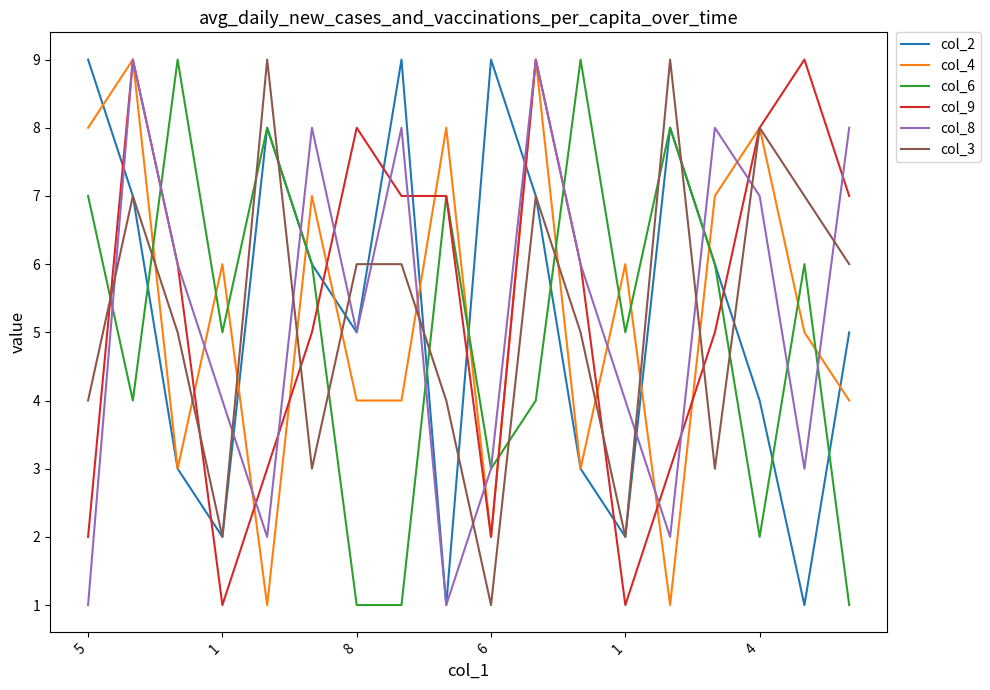

True or false: col_2 and col_9 cross at least once.

True